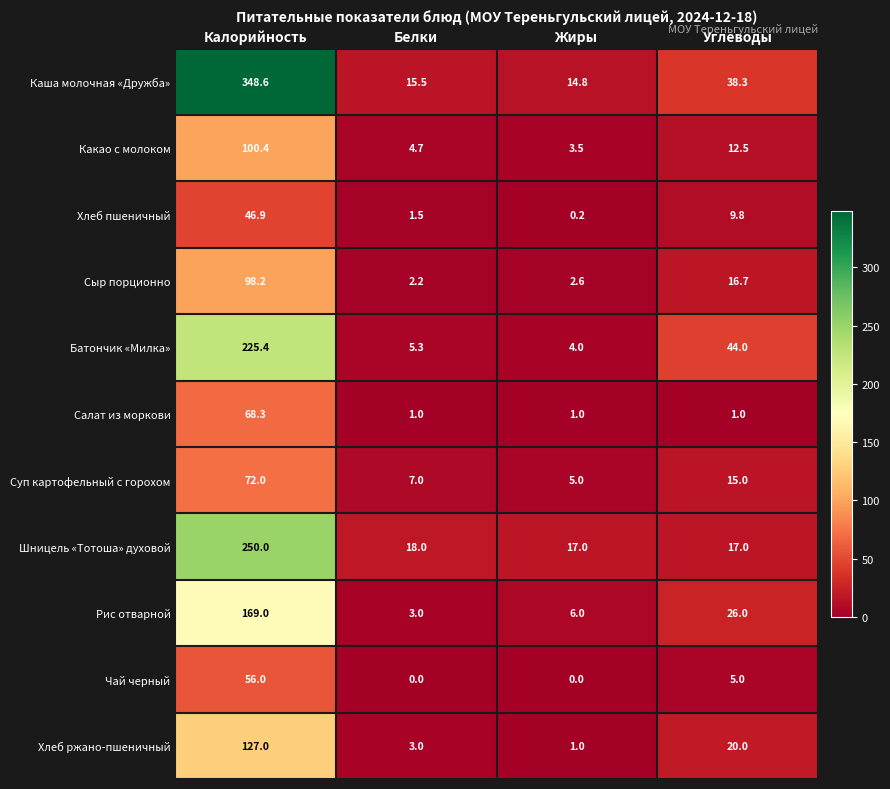

The value of Шницель «Тотоша» духовой at Углеводы is 6.5. True or false?

False